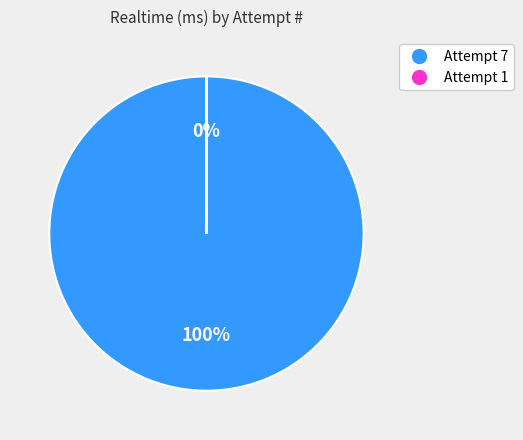

What is the largest slice in the pie chart?

Attempt 7